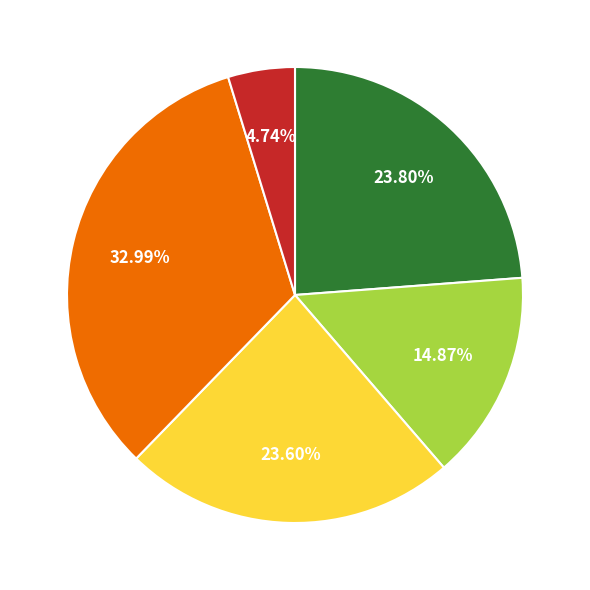

Does any single category account for the majority?

No